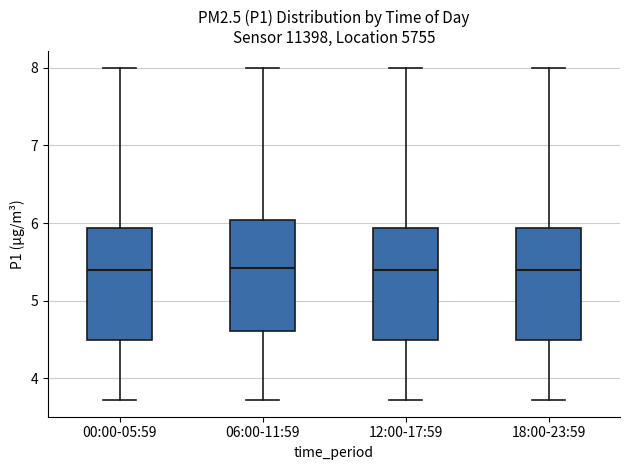

Where is the upper edge of the box for 06:00-11:59 on the y-axis? The values are not printed on the chart, so give them approximately, as read against the axis.

6.0